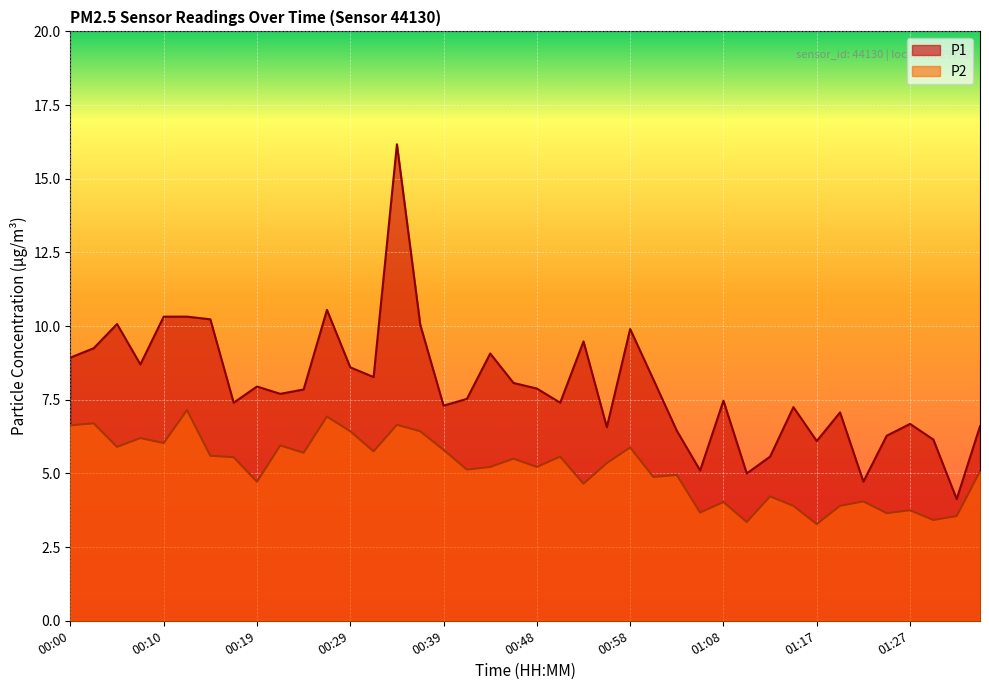

What is the highest value of the P1 series?

16.2